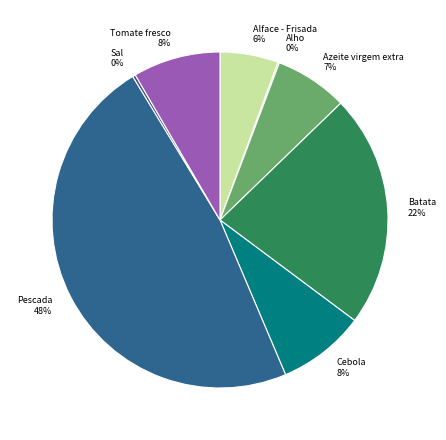

How many slices are in this pie chart?

8